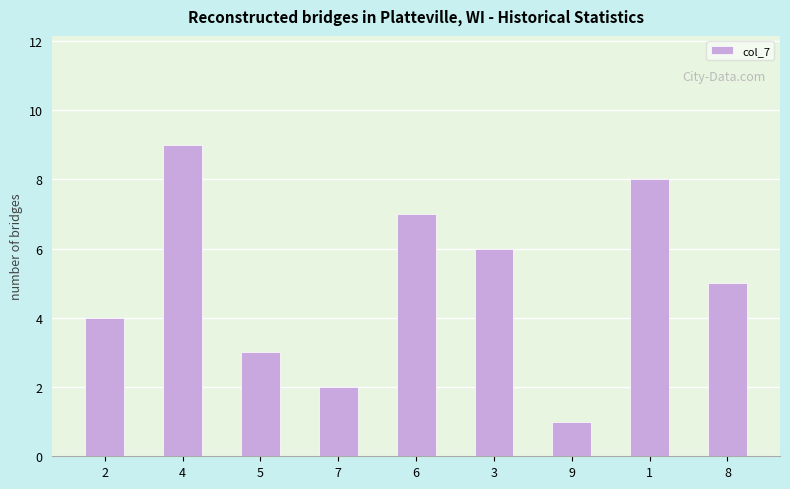

How many categories are shown in the chart?

9